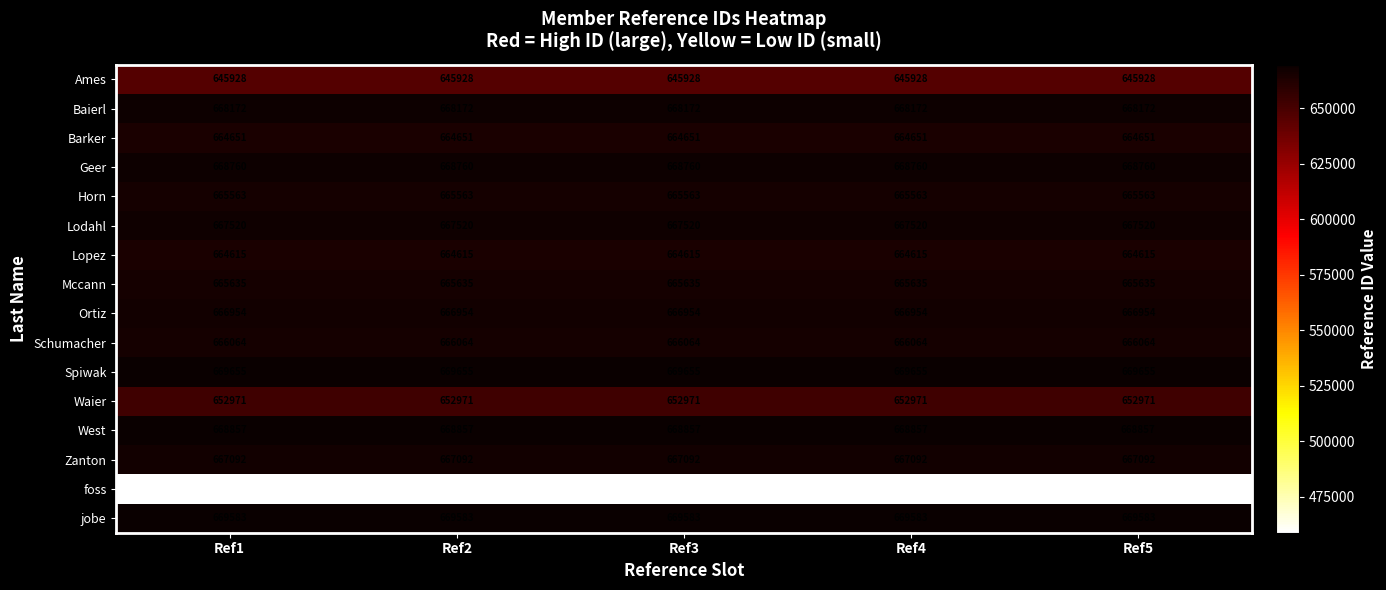

The value of Schumacher at Ref5 is 336077. True or false?

False